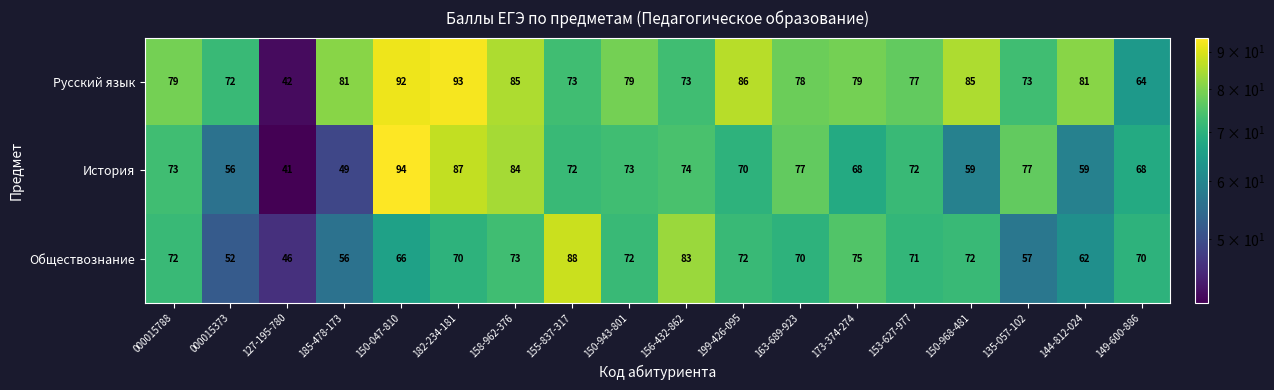

What is the greatest value displayed?

94